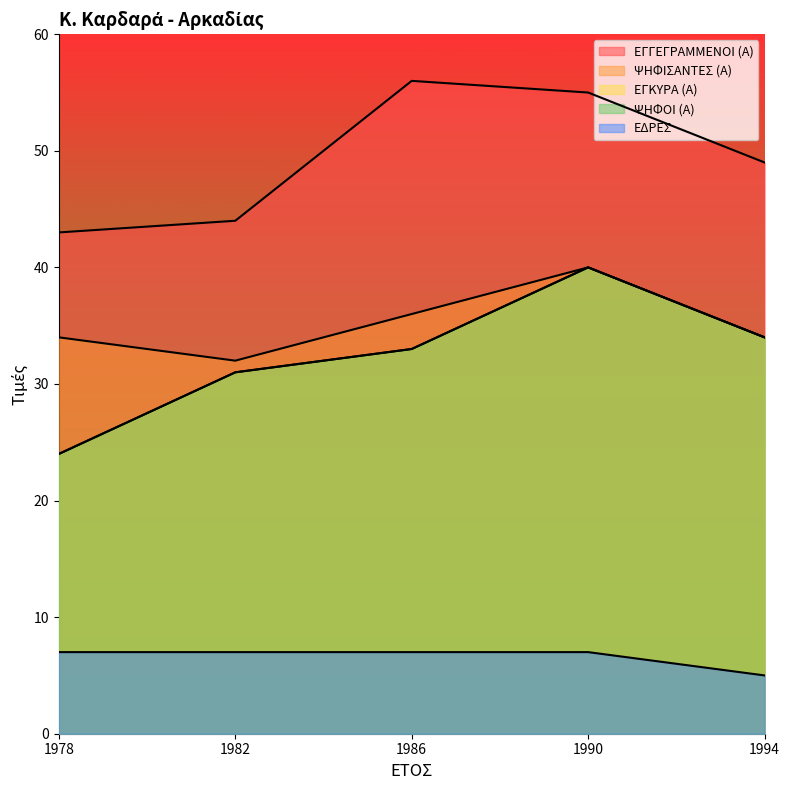

Rank the series at 1994 from lowest to highest value.

ΕΔΡΕΣ, ΨΗΦΙΣΑΝΤΕΣ (Α), ΕΓΚΥΡΑ (Α), ΨΗΦΟΙ (Α), ΕΓΓΕΓΡΑΜΜΕΝΟΙ (Α)